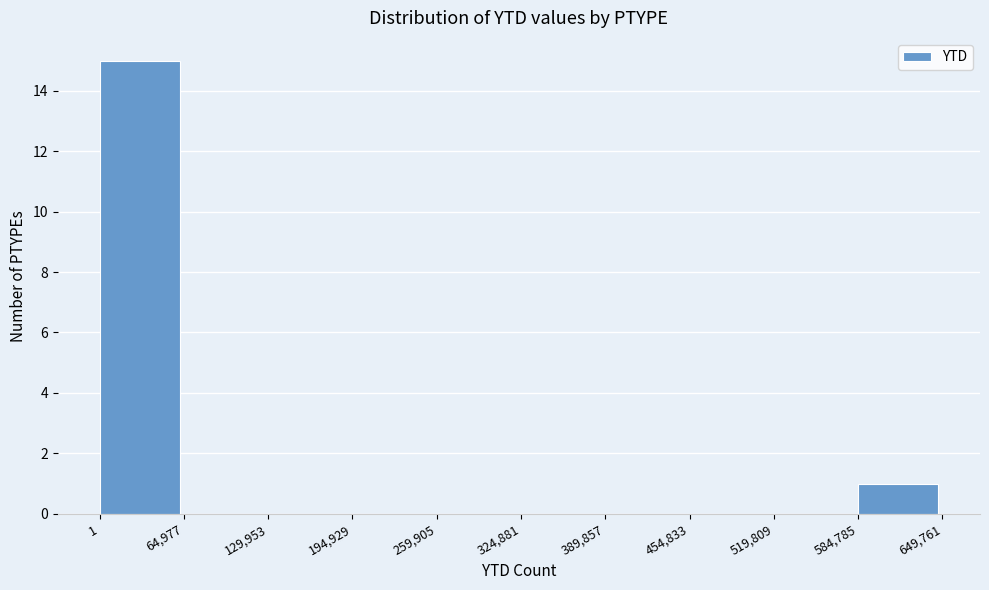

Reading left to right, transcribe this chart: for each bar, give the range it covers on the x-axis and its height. The values are not printed on the chart, so give them approximately, as read against the axis.

1 to 64,977: 15
64,977 to 129,953: 0
129,953 to 194,929: 0
194,929 to 259,905: 0
259,905 to 324,881: 0
324,881 to 389,857: 0
389,857 to 454,833: 0
454,833 to 519,809: 0
519,809 to 584,785: 0
584,785 to 649,761: 1